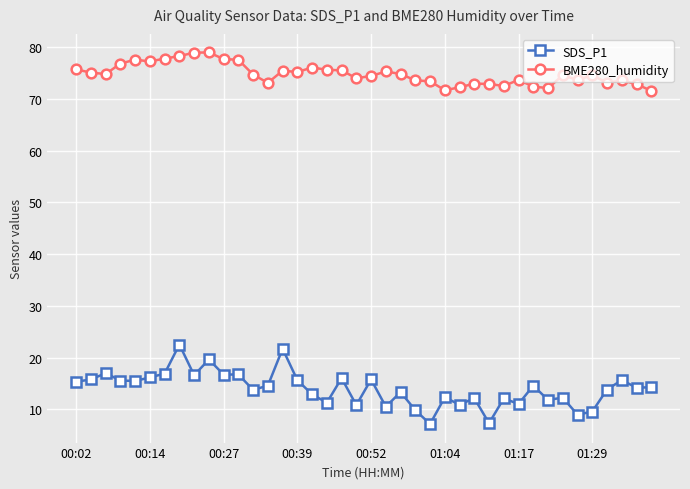

At how many categories does at least one series exceed 28?

40